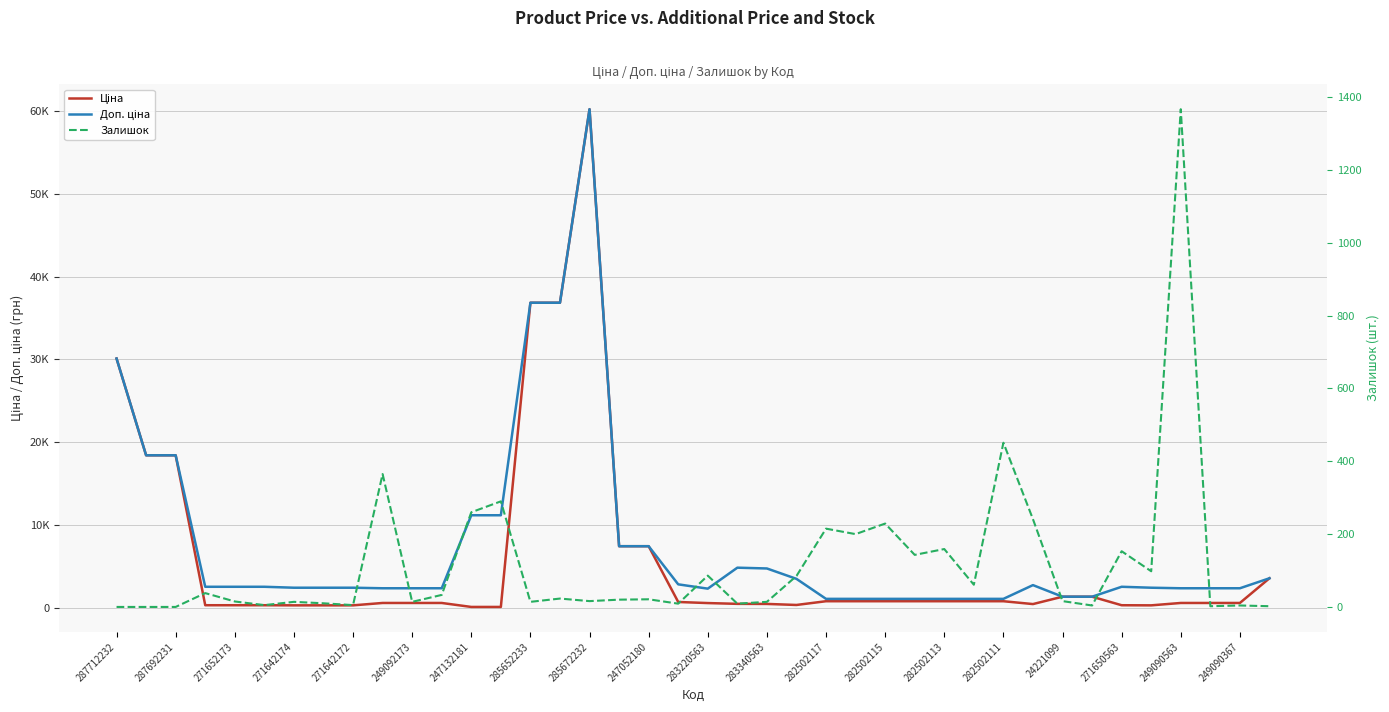

Rank the series by their average value, from highest to lowest.

Доп. ціна, Ціна, Залишок